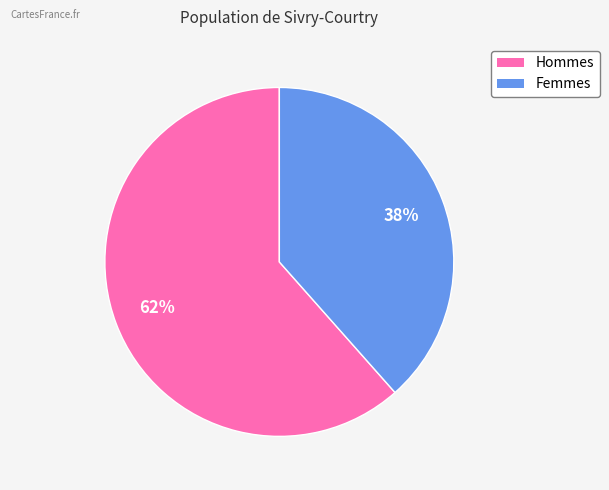

Does any single category account for the majority?

Yes